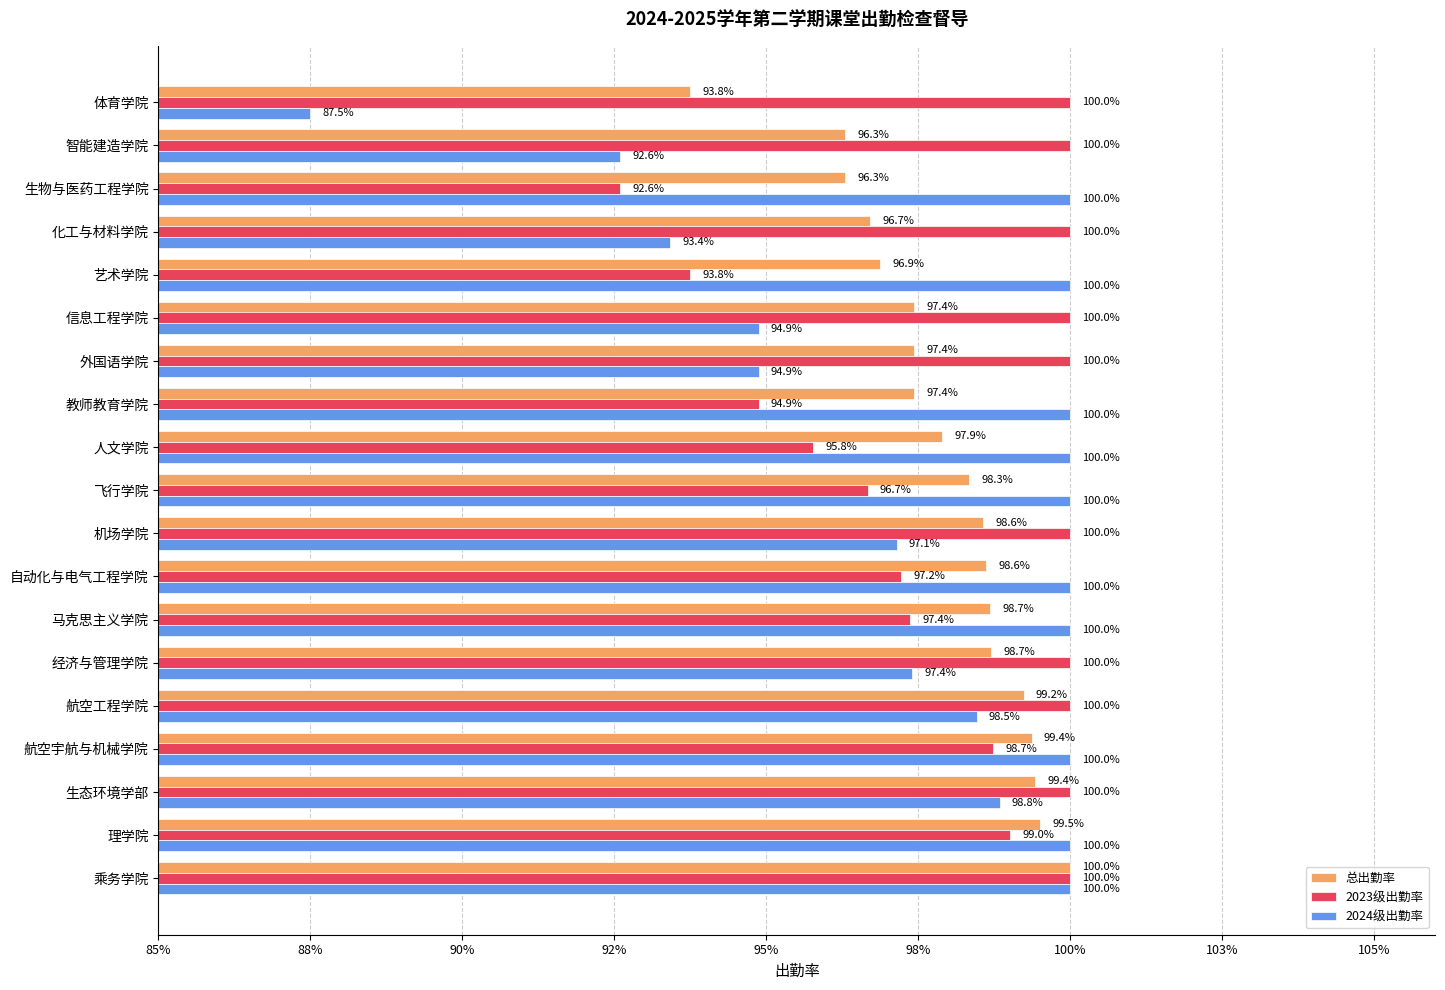

What are all the series names shown in the legend?

总出勤率, 2023级出勤率, 2024级出勤率